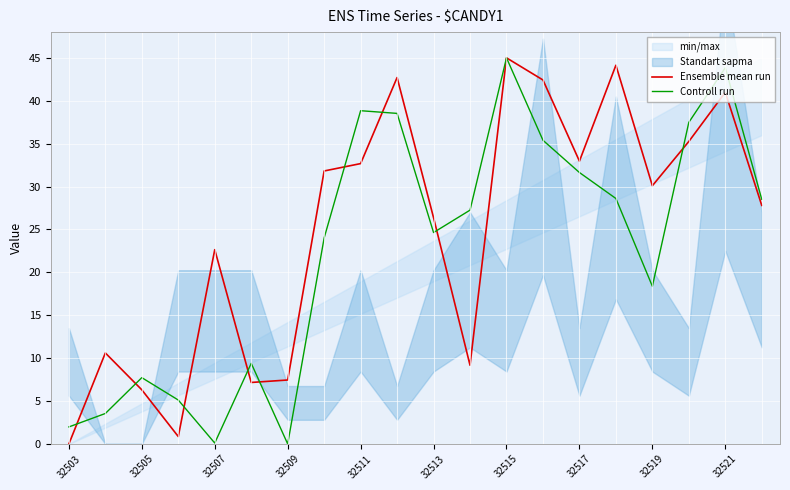

True or false: Ensemble mean run and Controll run cross at least once.

True